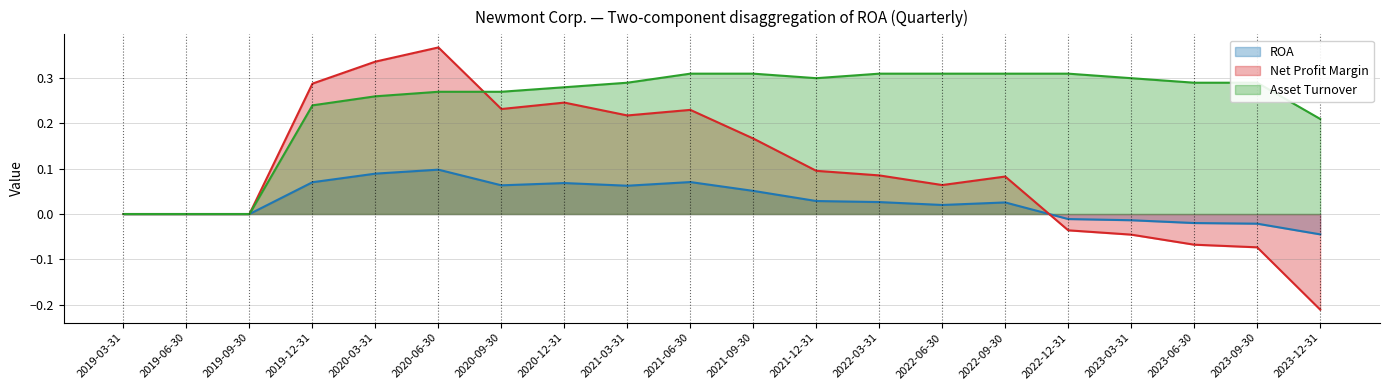

What is the difference between the maximum and minimum values in the ROA series?

0.1